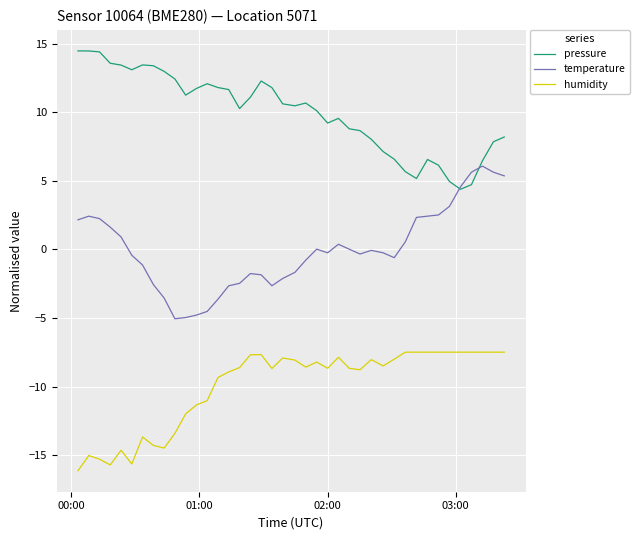

What is the greatest value displayed?

14.5